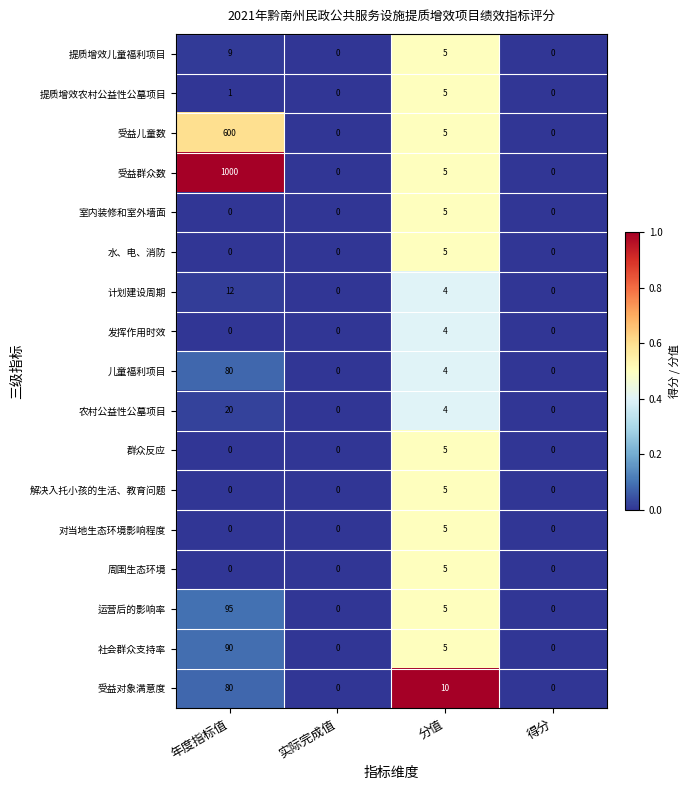

What is the average value of the 提质增效儿童福利项目 series?

4